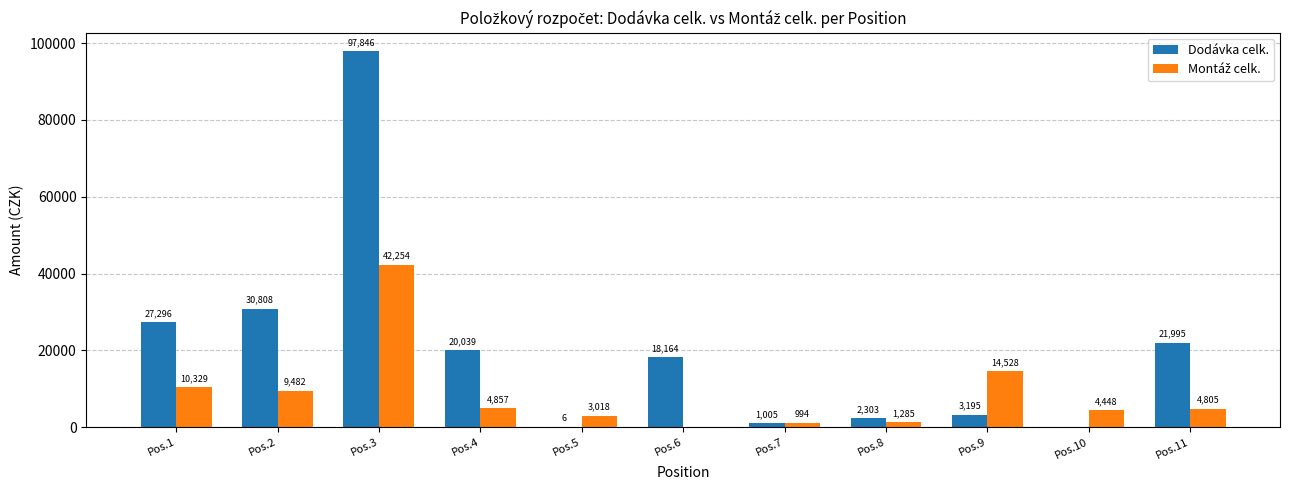

At which category is the sum across all series the highest?

Pos.3